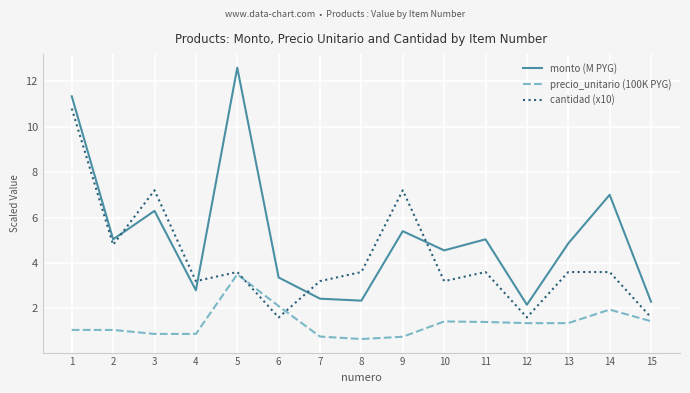

What is the greatest value displayed?

12.6